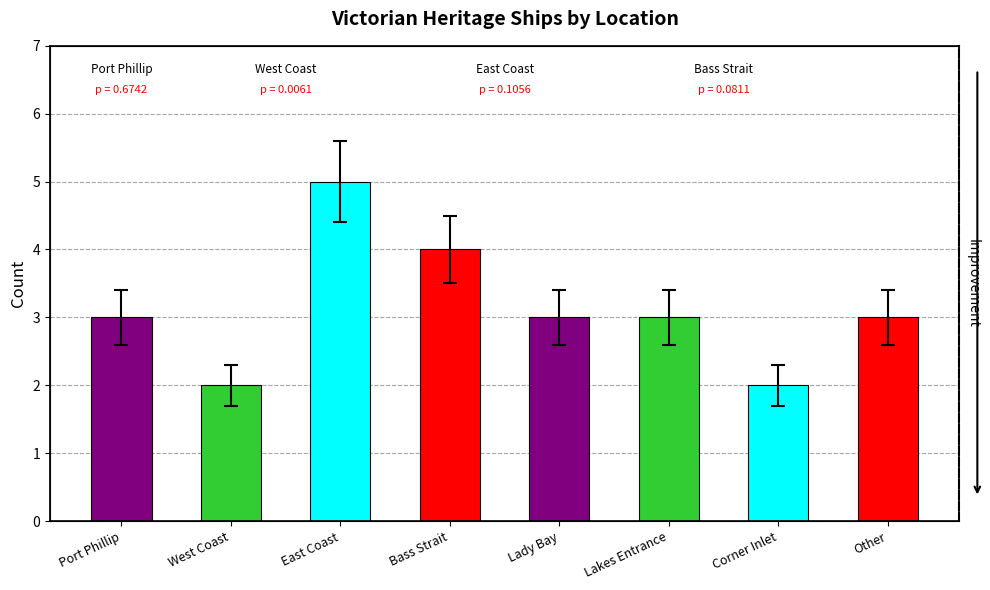

True or false: the data shows 3 at Other.

True